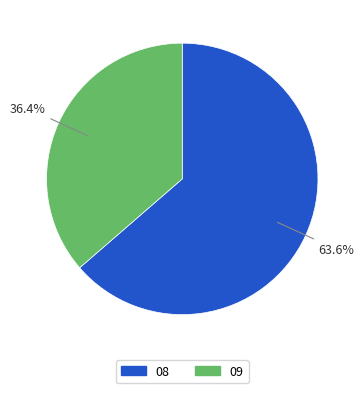

How many segments does this pie chart have?

2